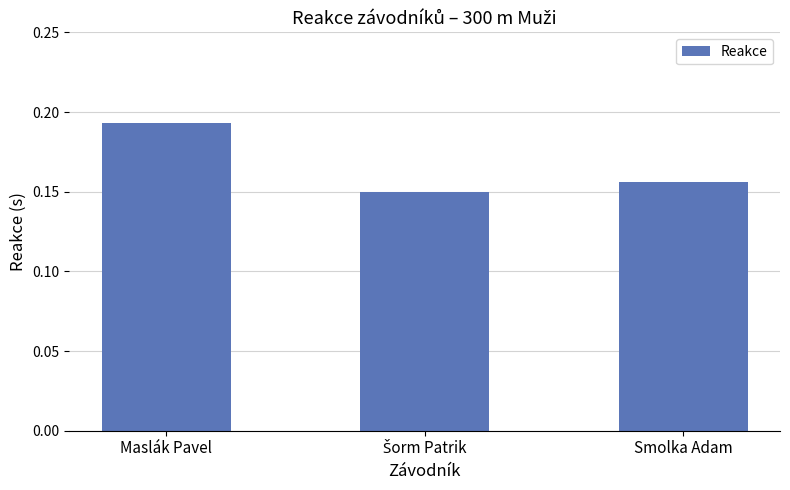

Are the bars horizontal?

No